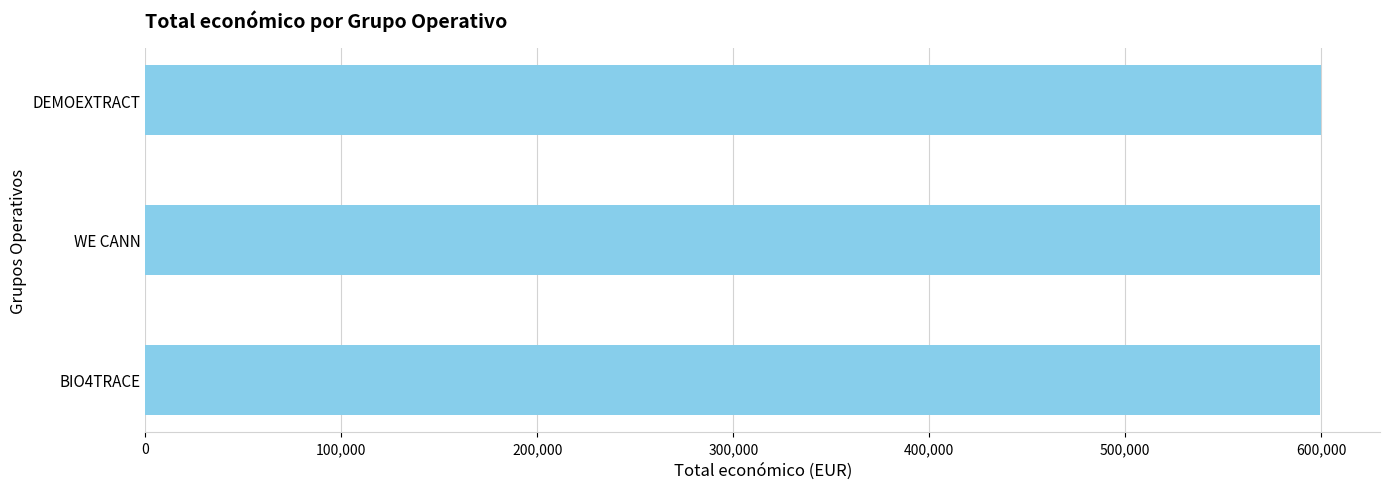

True or false: the data shows 600043 at DEMOEXTRACT.

True